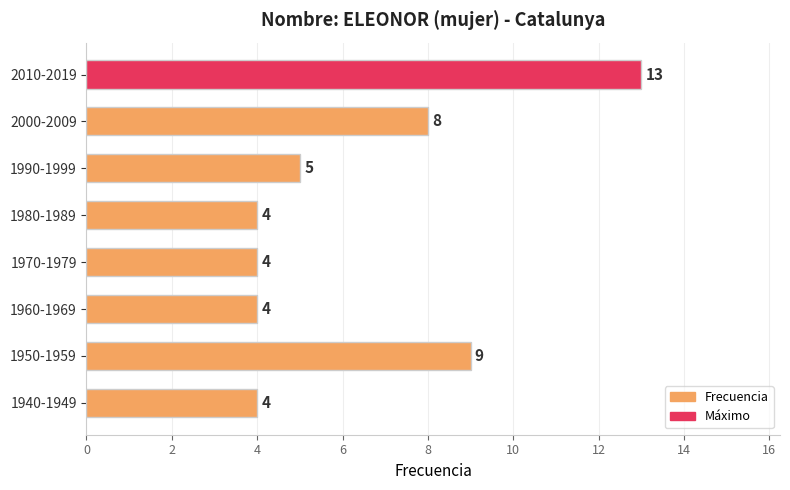

Read the value at 1970-1979.

4